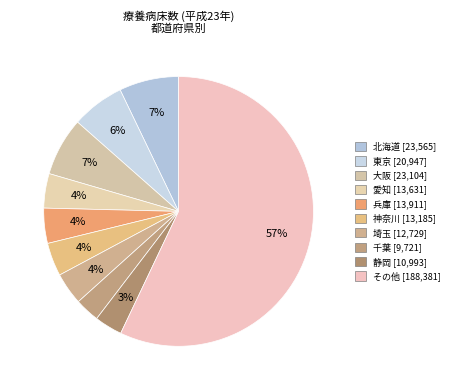

To the nearest percent, what is the average slice percentage?

10%